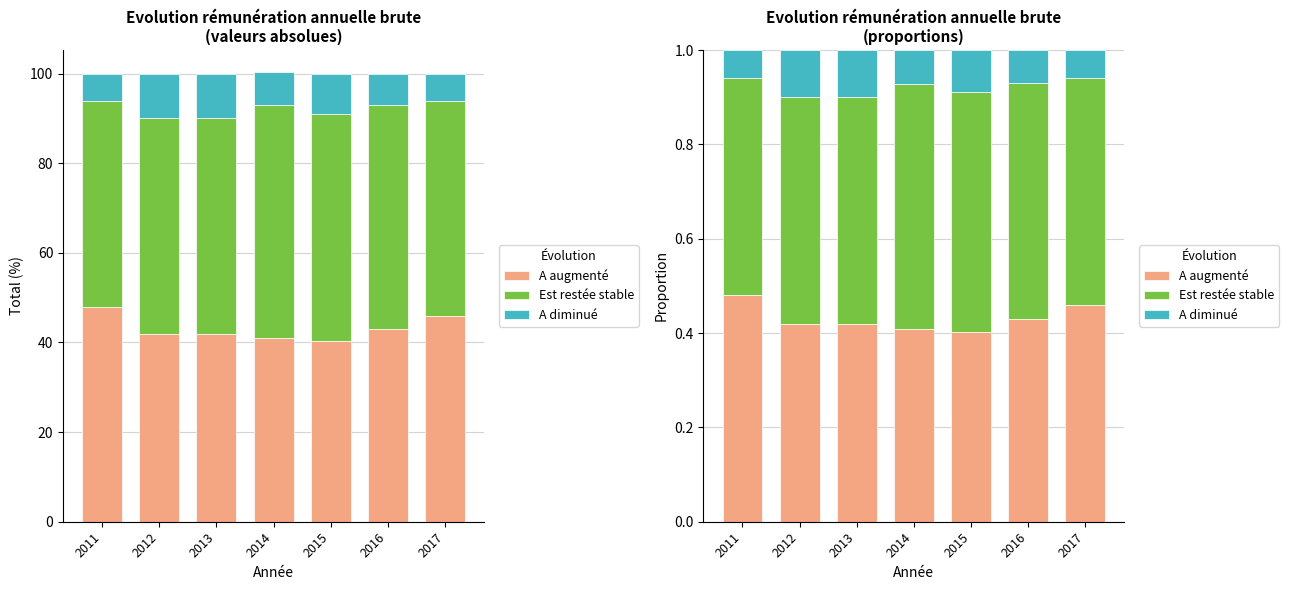

Which series has the largest range (max minus min)?

A augmenté